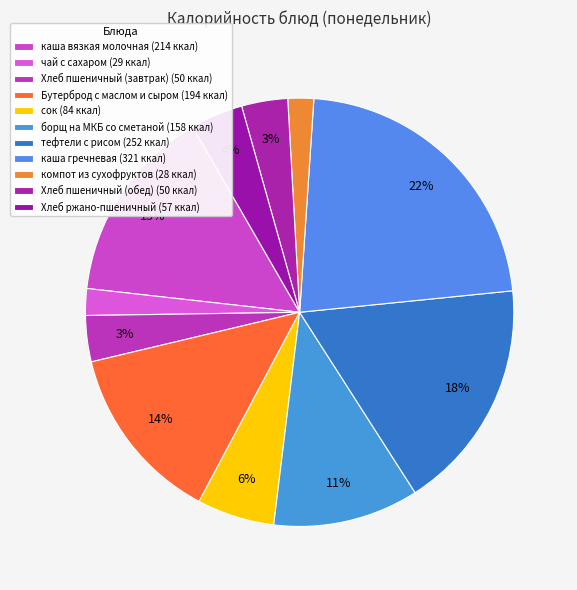

To the nearest percent, what is the average slice percentage?

9%